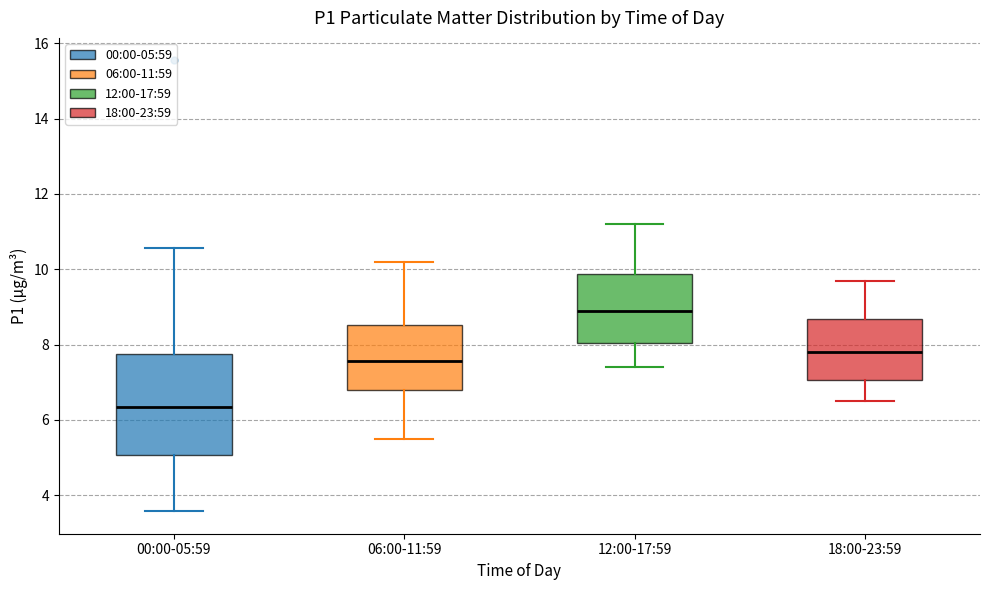

Reading left to right, transcribe this box plot: for each box, give where its median line is, the range the box spans, and where its two whiskers end, as read against the y-axis. The values are not printed on the chart, so give them approximately, as read against the axis.

00:00-05:59: median 6.4, box 5.0 to 7.8, whiskers 3.6 to 10.6
06:00-11:59: median 7.6, box 6.8 to 8.6, whiskers 5.6 to 10.2
12:00-17:59: median 9.0, box 8.0 to 9.8, whiskers 7.4 to 11.2
18:00-23:59: median 7.8, box 7.0 to 8.6, whiskers 6.6 to 9.8